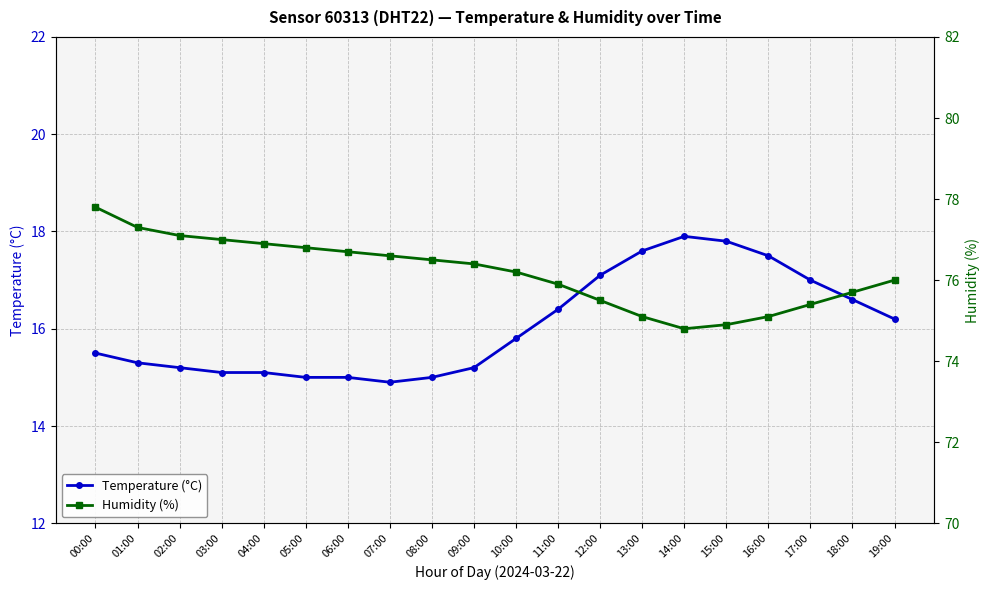

Rank the series by their maximum value, from lowest to highest.

Temperature (°C), Humidity (%)